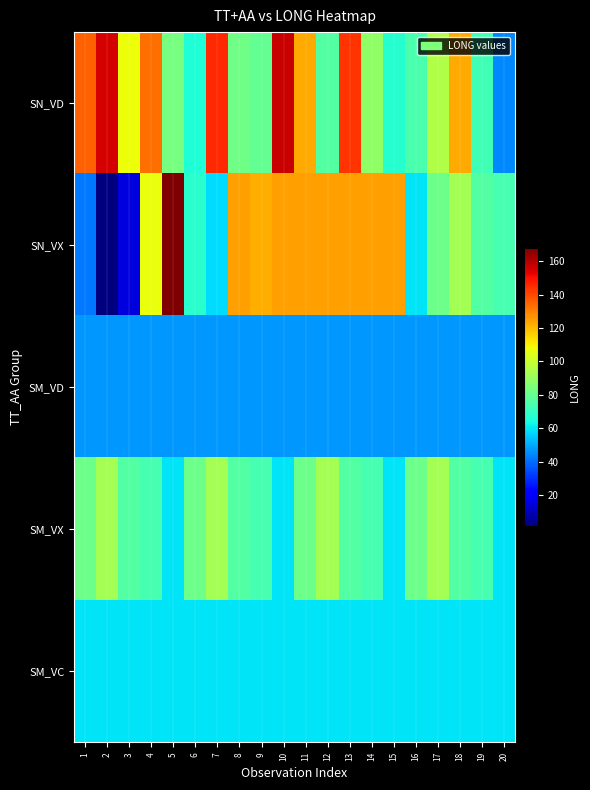

Reading left to right, what are all the values shown in this chart?

SN_VD: 1=135.5	2=155.2	3=108.0	4=133.0	5=83.5	6=66.1	7=145.2	8=82.2	9=79.9	10=157.1	11=122.9	12=76.3	13=143.3	14=88.6	15=67.3	16=74.8	17=95.3	18=122.8	19=72.5	20=44.9
SN_VX: 1=41.9	2=1.3	3=15.4	4=107.3	5=167.9	6=68.2	7=58.4	8=124.7	9=122.0	10=124.6	11=124.6	12=124.6	13=124.6	14=124.6	15=124.6	16=59.7	17=81.7	18=92.7	19=76.3	20=73.7
SM_VD: 1=47.0	2=47.0	3=47.0	4=47.0	5=47.0	6=47.0	7=47.0	8=47.0	9=47.0	10=47.0	11=47.0	12=47.0	13=47.0	14=47.0	15=47.0	16=47.0	17=47.0	18=47.0	19=47.0	20=47.0
SM_VX: 1=81.7	2=92.7	3=76.3	4=73.7	5=59.7	6=81.7	7=92.7	8=76.3	9=73.7	10=59.7	11=81.7	12=92.7	13=76.3	14=73.7	15=59.7	16=81.7	17=92.7	18=76.3	19=73.7	20=59.7
SM_VC: 1=59.7	2=59.7	3=59.7	4=59.7	5=59.7	6=59.7	7=59.7	8=59.7	9=59.7	10=59.7	11=59.7	12=59.7	13=59.7	14=59.7	15=59.7	16=59.7	17=59.7	18=59.7	19=59.7	20=59.7